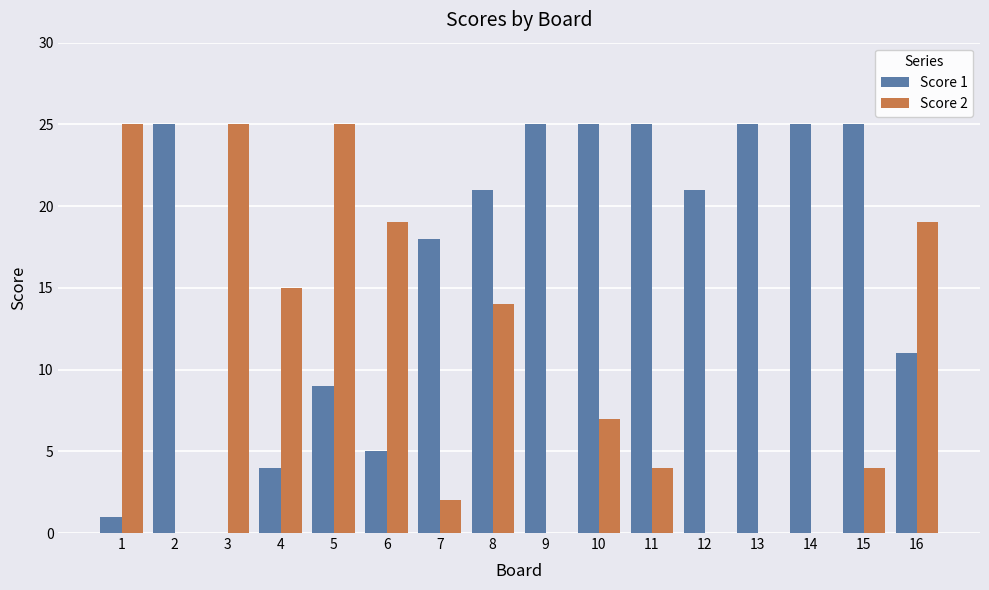

Reading left to right, extract all data points from this chart.

Score 1: 1	25	0	4	9	5	18	21	25	25	25	21	25	25	25	11
Score 2: 25	0	25	15	25	19	2	14	0	7	4	0	0	0	4	19